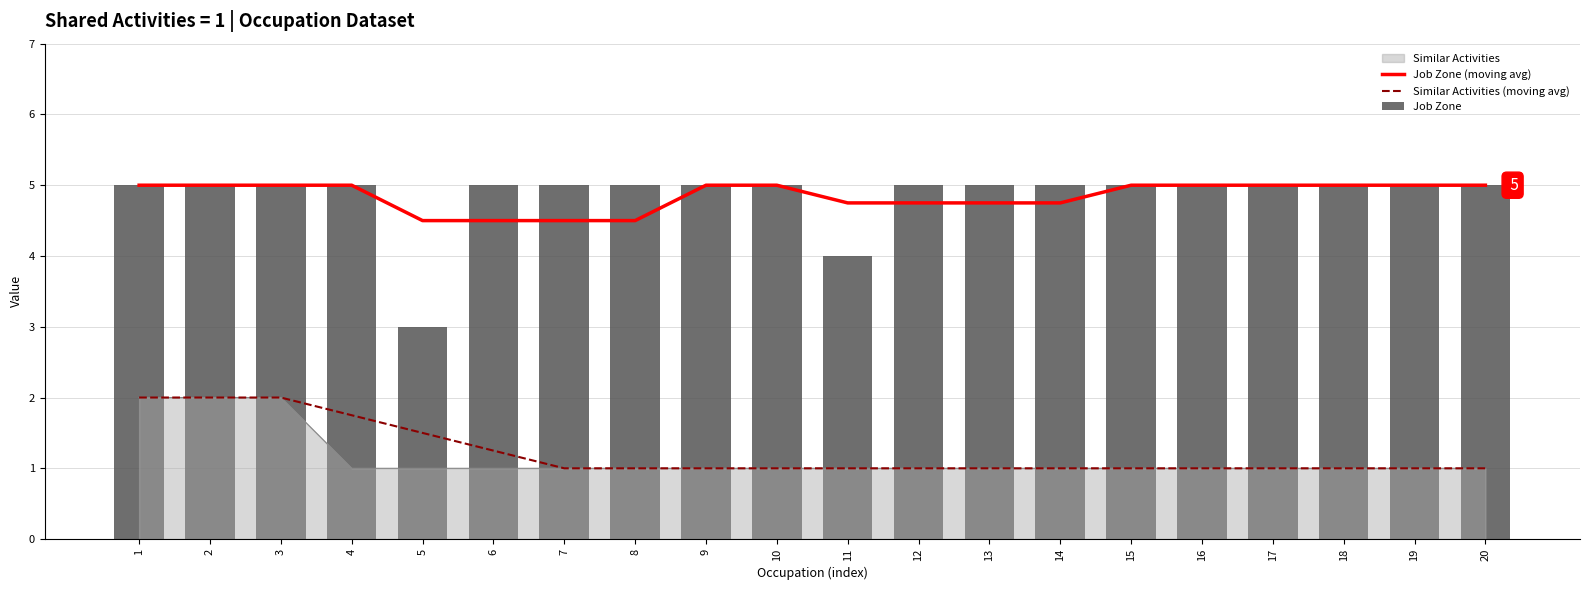

What is the difference between the maximum and minimum values in the Similar Activities (moving avg) series?

1.0